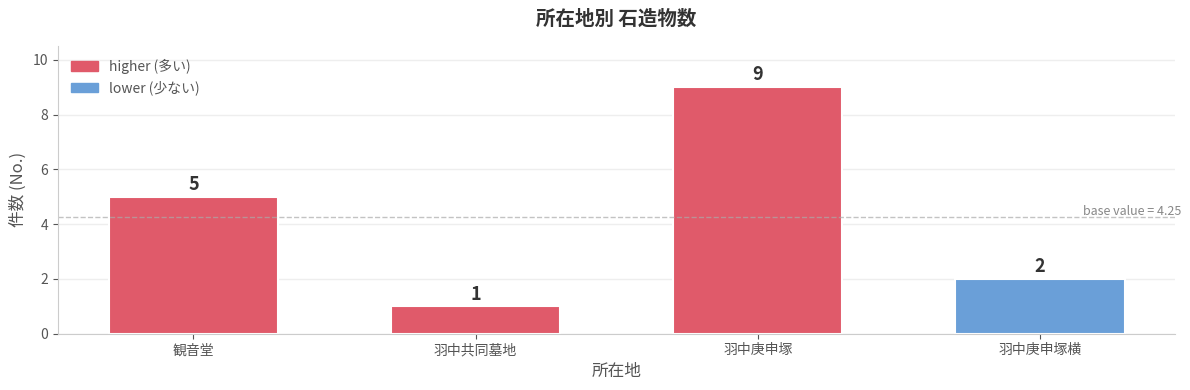

What is the approximate value at 羽中庚申塚?

9